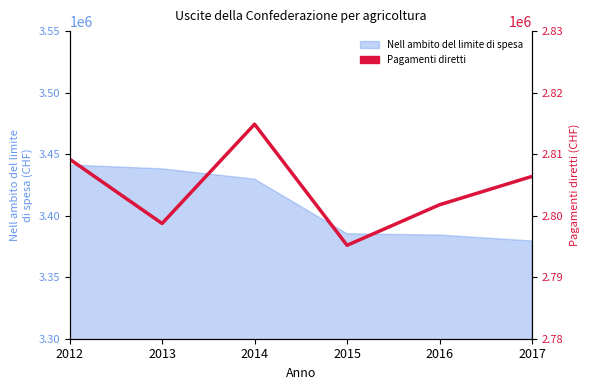

Is it true that the value at 2016 is 4997475?

False